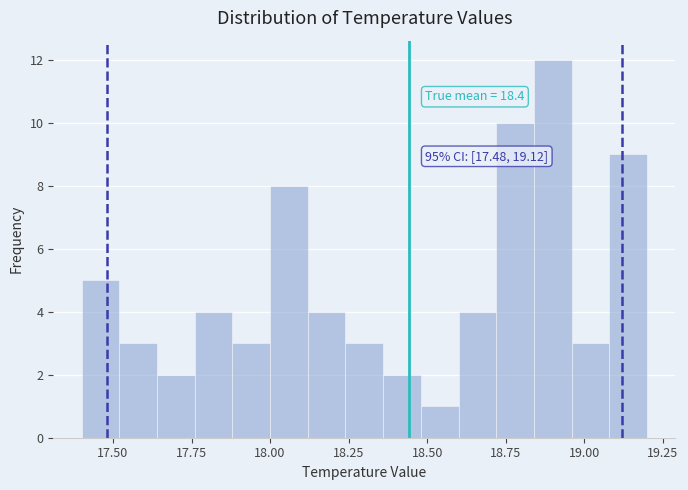

Read against the x-axis, roughly where is the centre of the tallest bar?

18.90